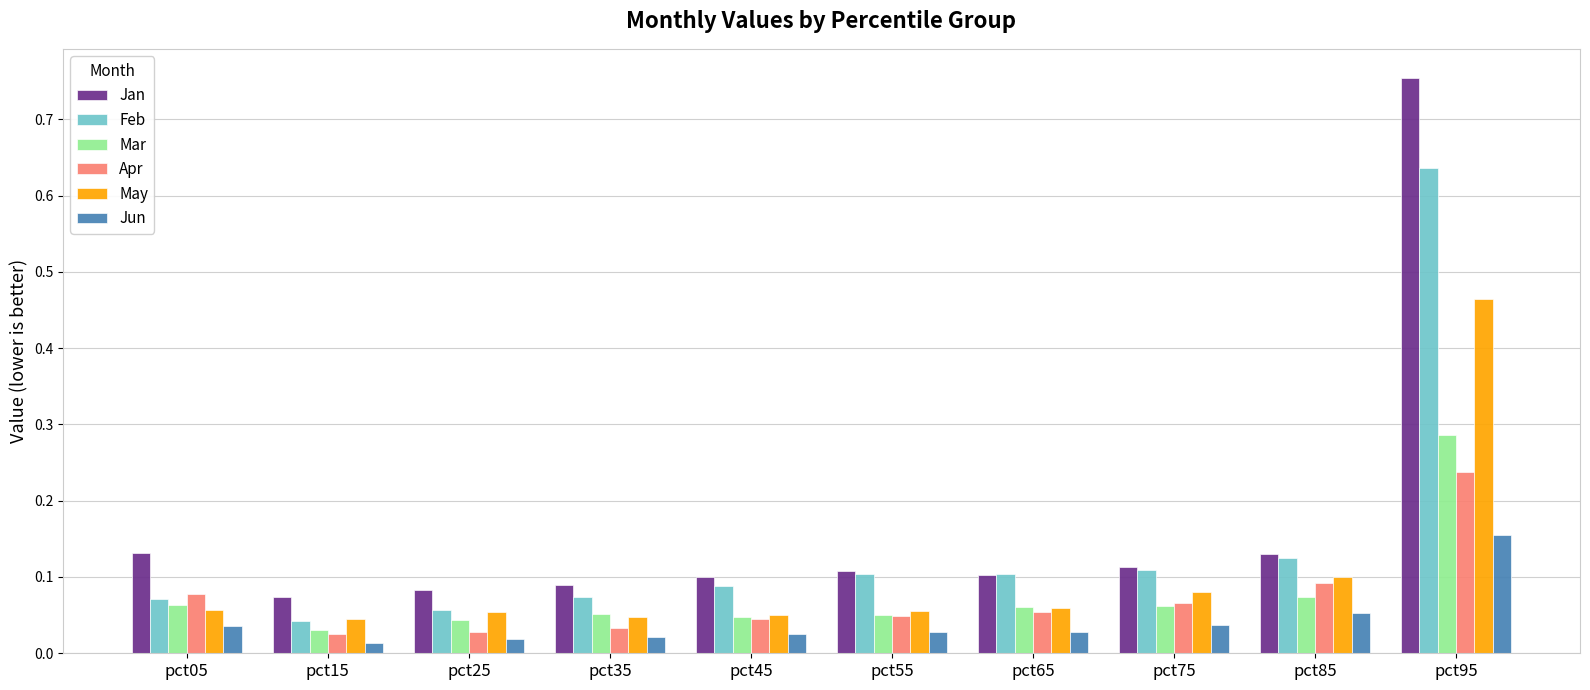

How many distinct data groups are displayed?

6